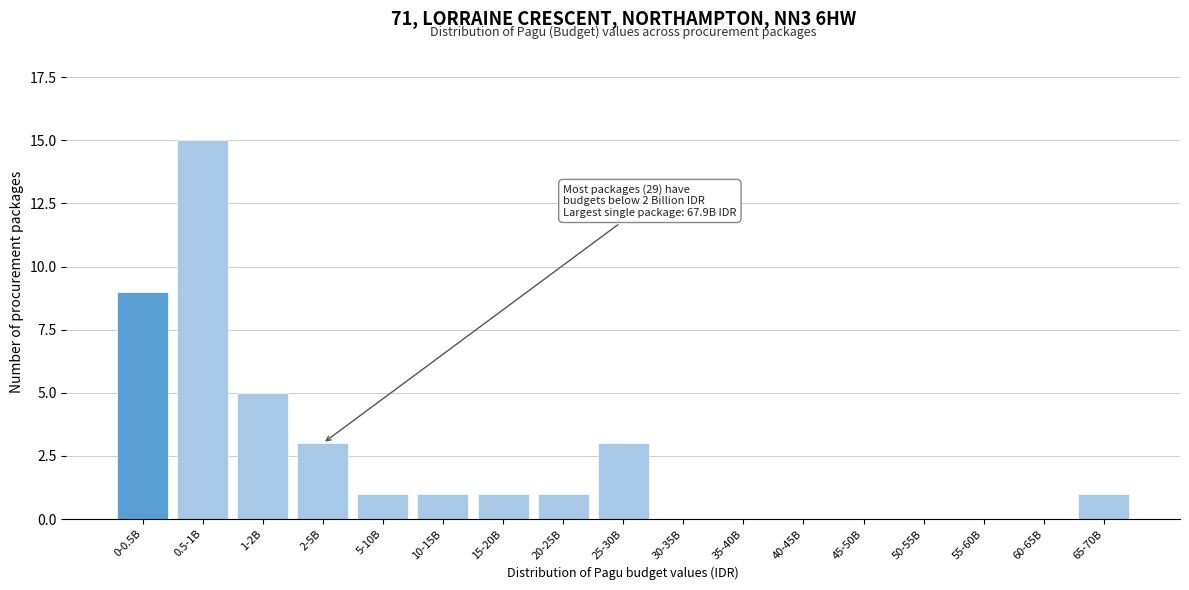

Reading left to right, extract all data points from this chart.

0-0.5B=9	0.5-1B=15	1-2B=5	2-5B=3	5-10B=1	10-15B=1	15-20B=1	20-25B=1	25-30B=3	30-35B=0	35-40B=0	40-45B=0	45-50B=0	50-55B=0	55-60B=0	60-65B=0	65-70B=1